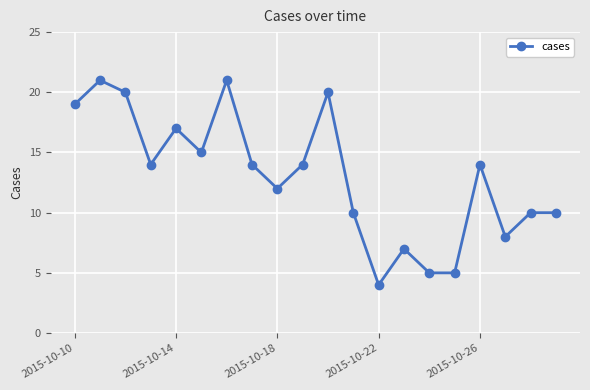

What is the value of the 9th point from the left?

12